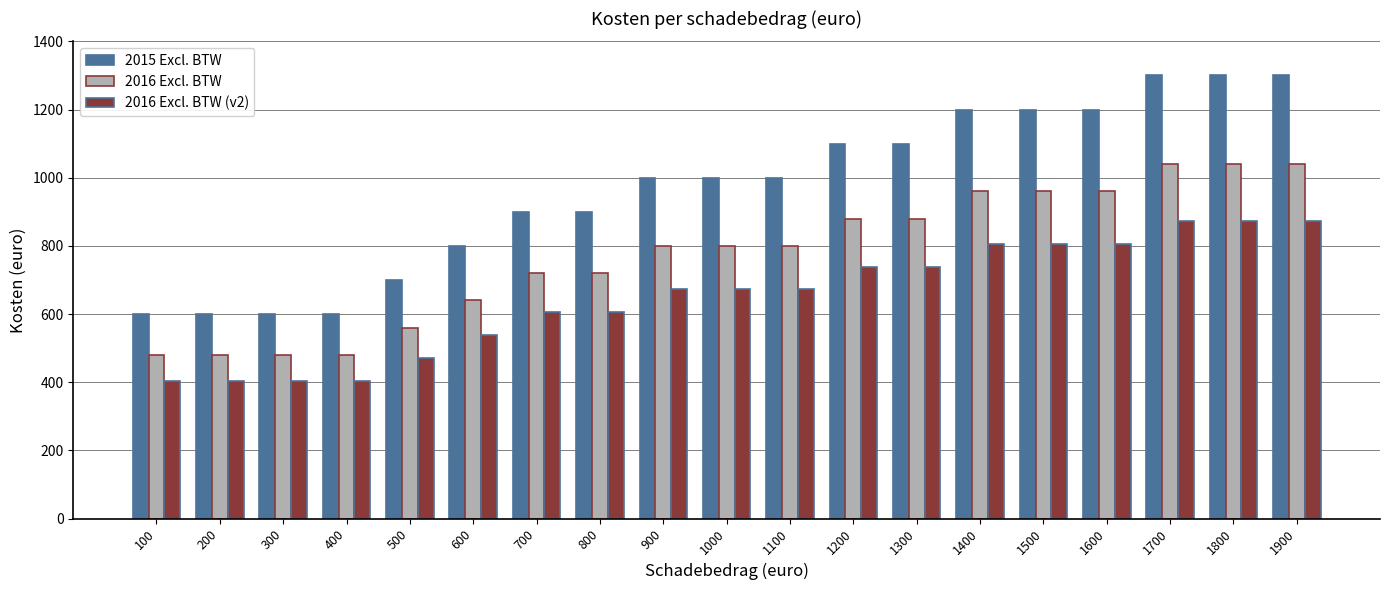

What is the smallest value displayed?

403.2